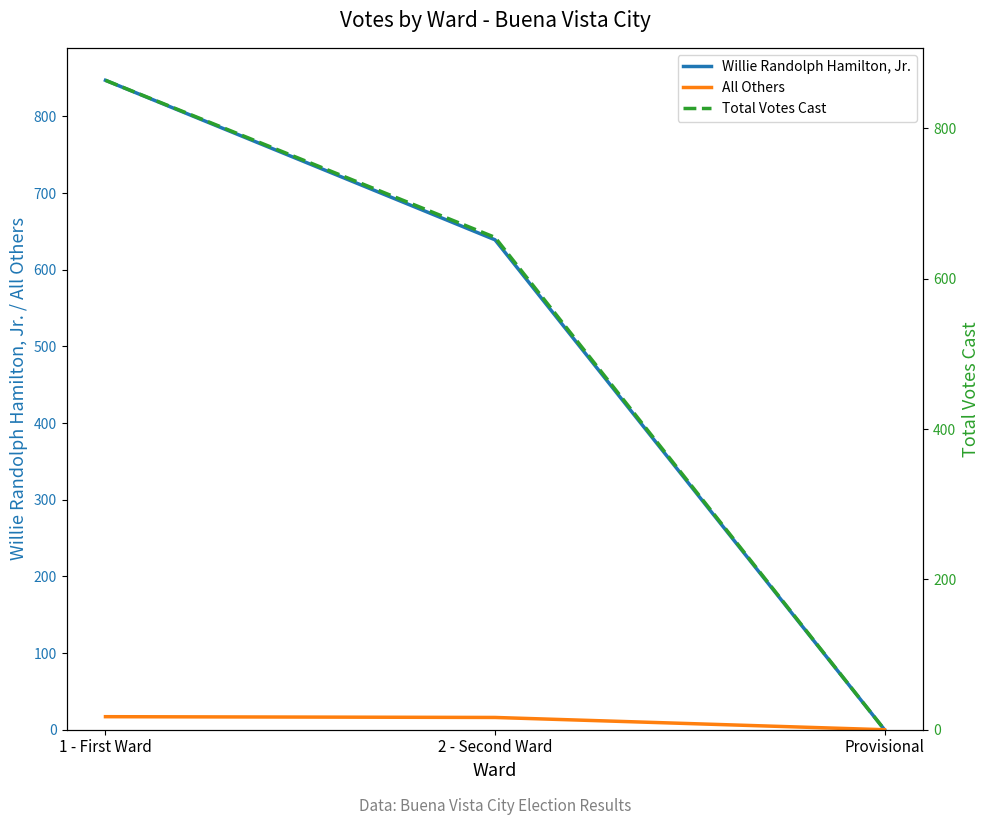

Is it true that All Others equals 0 at Provisional?

True